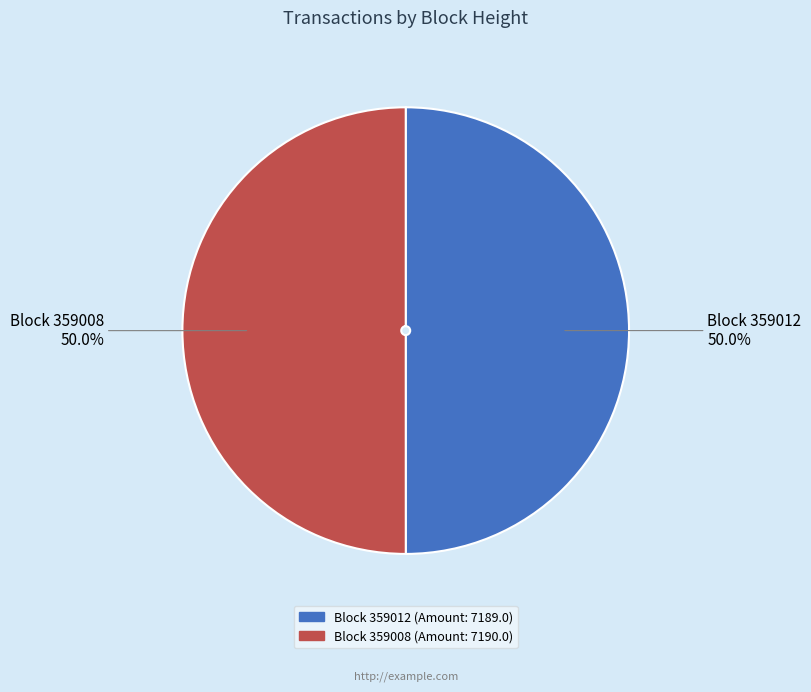

Is there a majority slice in this chart?

Yes